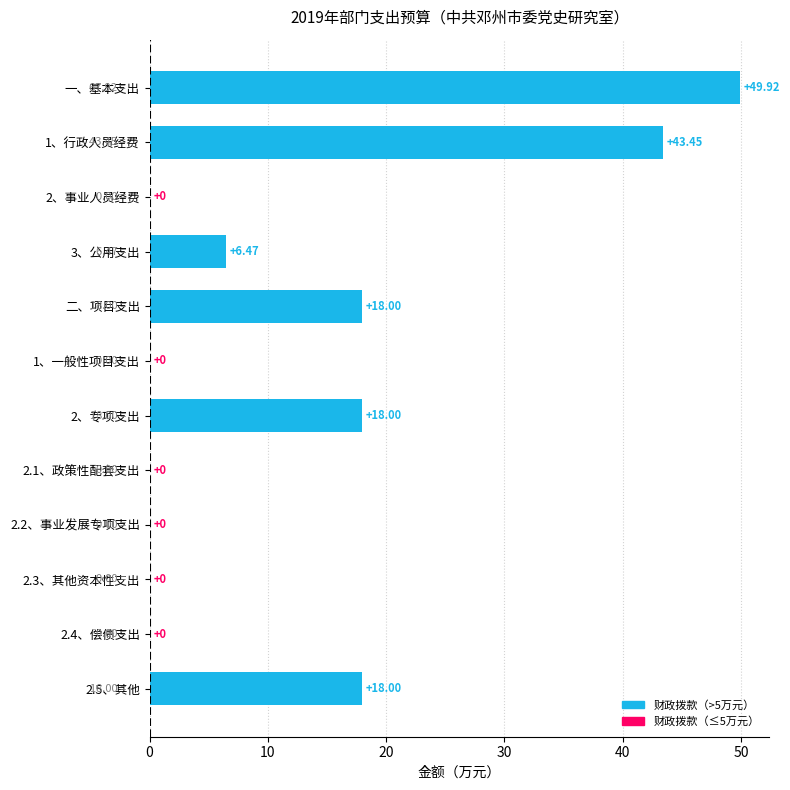

How many distinct data groups are displayed?

1